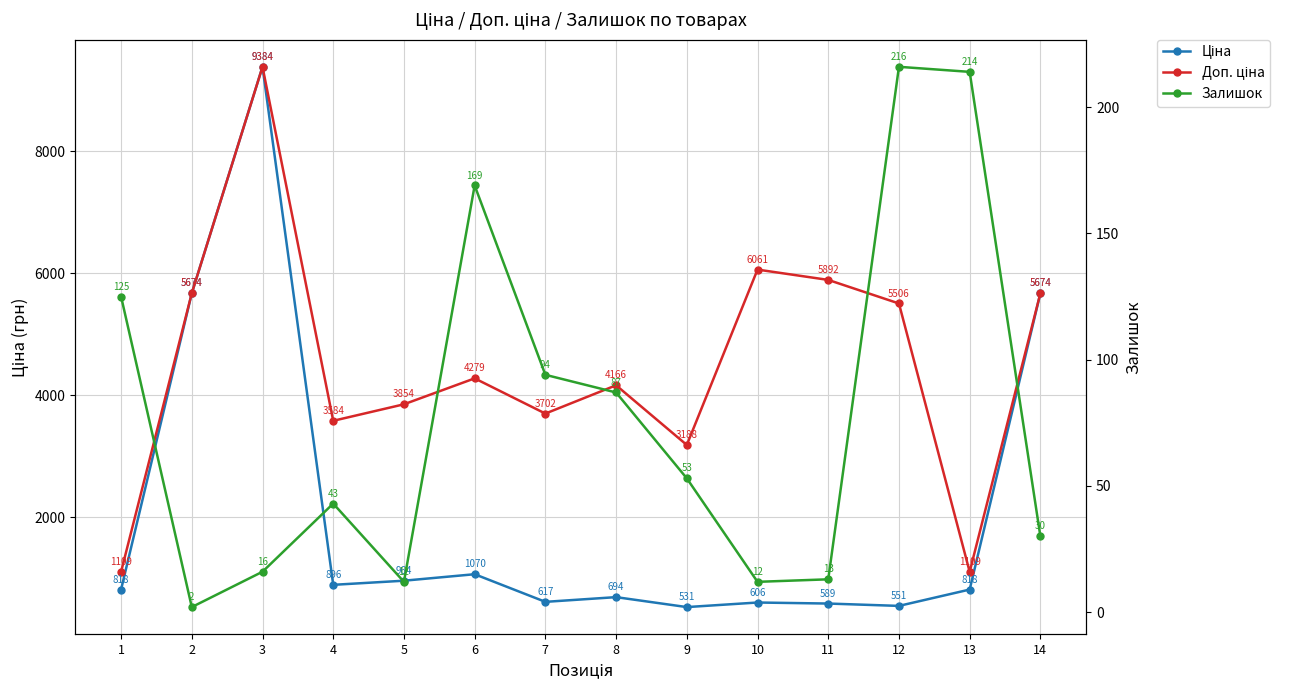

At how many categories does at least one series exceed 9346?

1